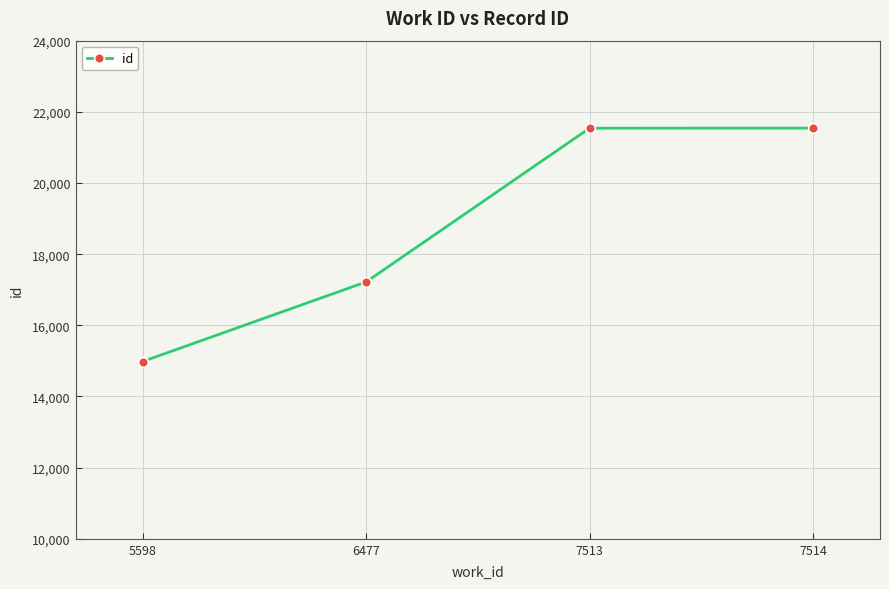

What value does the data have at 7513, to the nearest 50?

21550